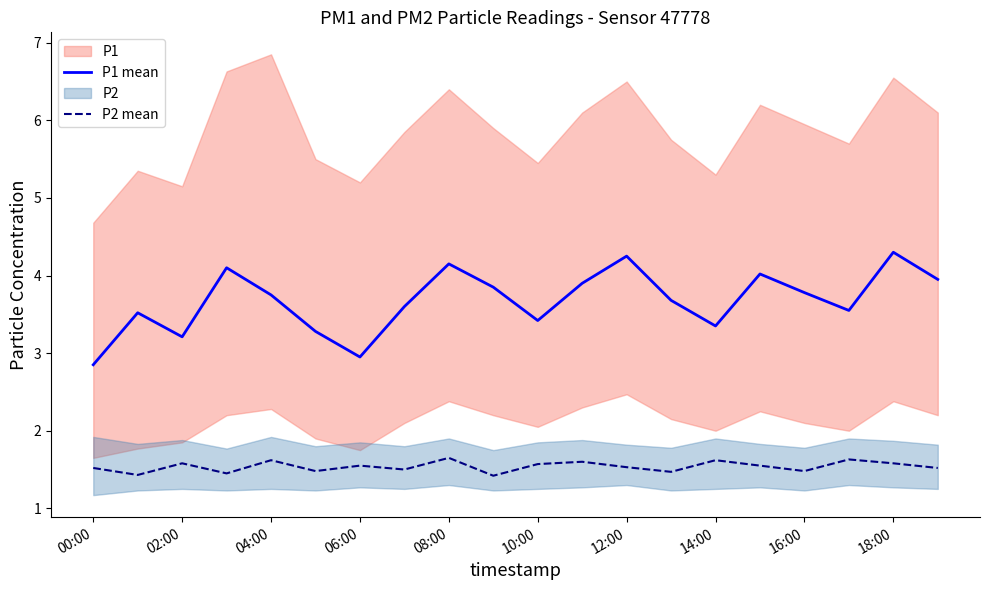

How many distinct data groups are displayed?

2